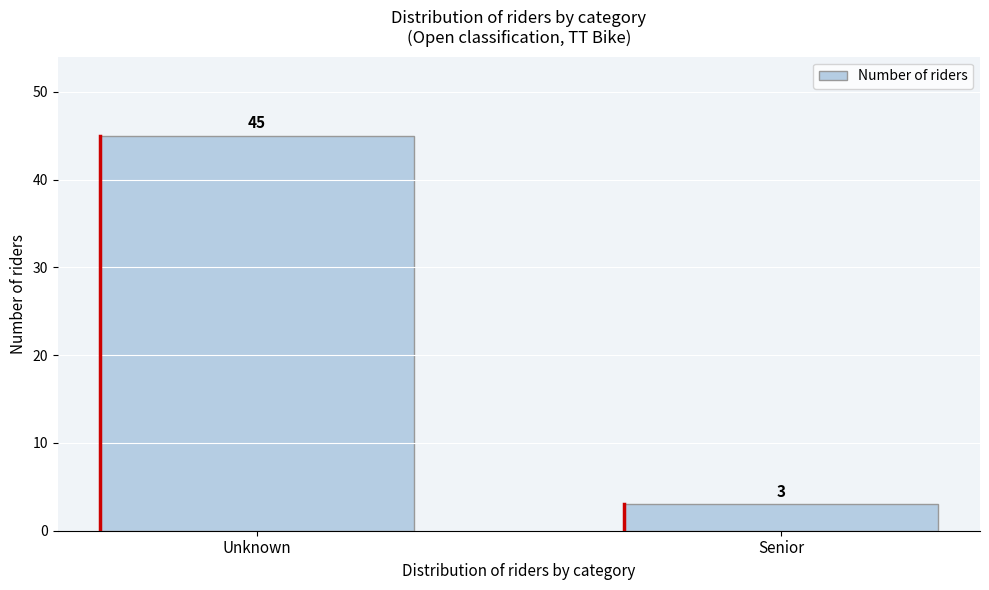

Reading left to right, transcribe all the data shown in this chart.

45	3